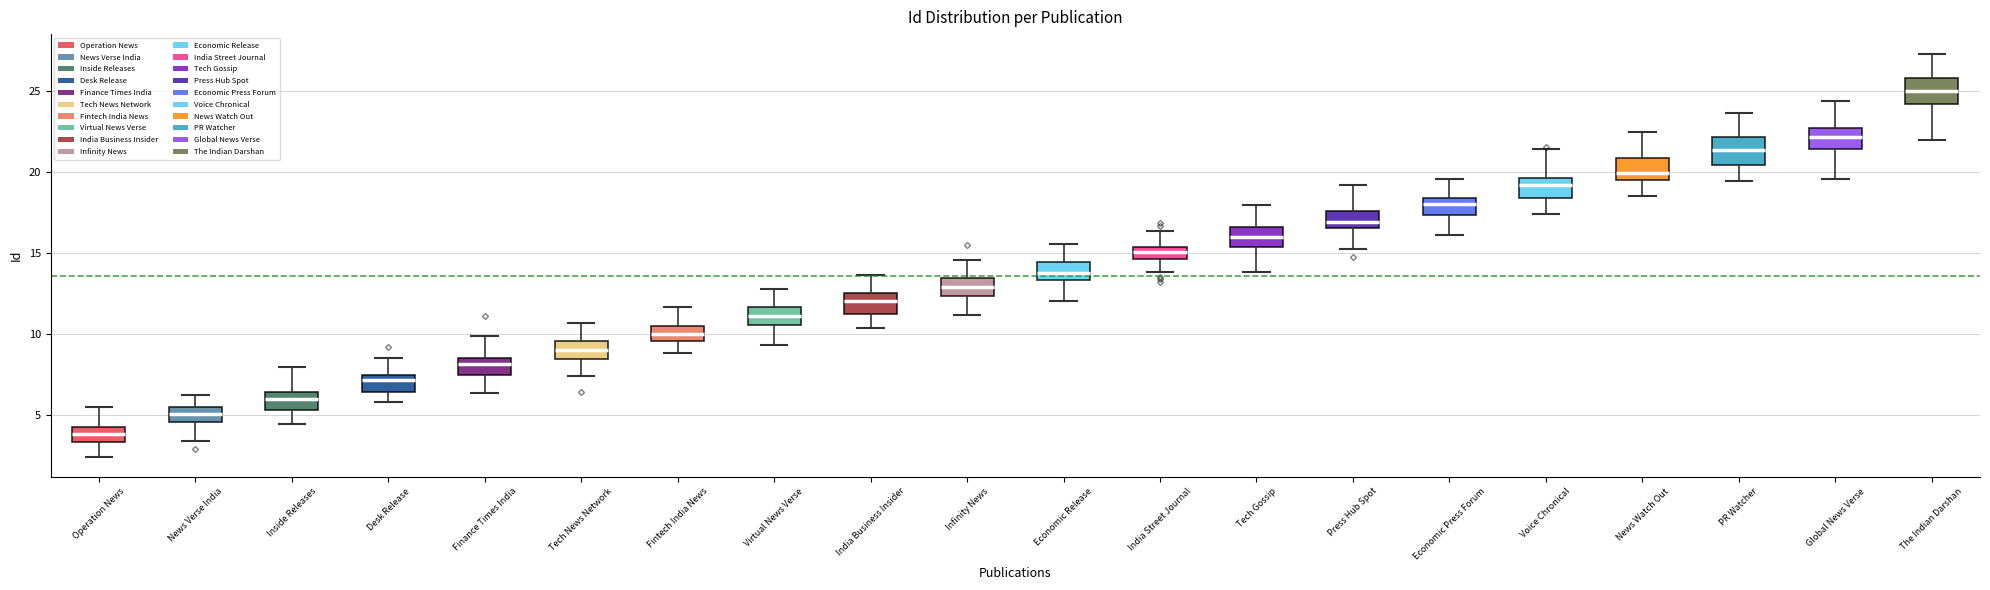

Which box's median line is the lowest?

Operation News